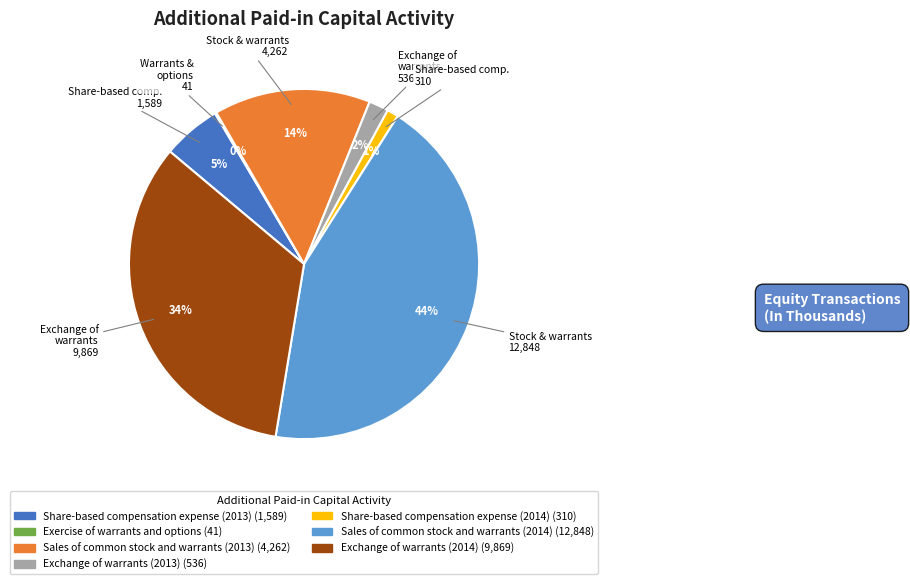

True or false: Sales of common stock and warrants (2014) accounts for 44% of the total.

True